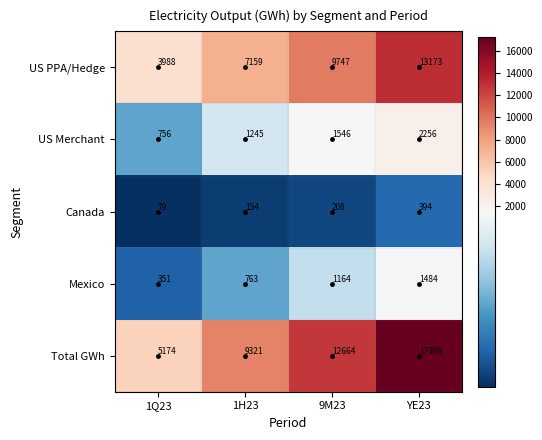

What is the difference between the Total GWh values at 1H23 and 1Q23?

4147